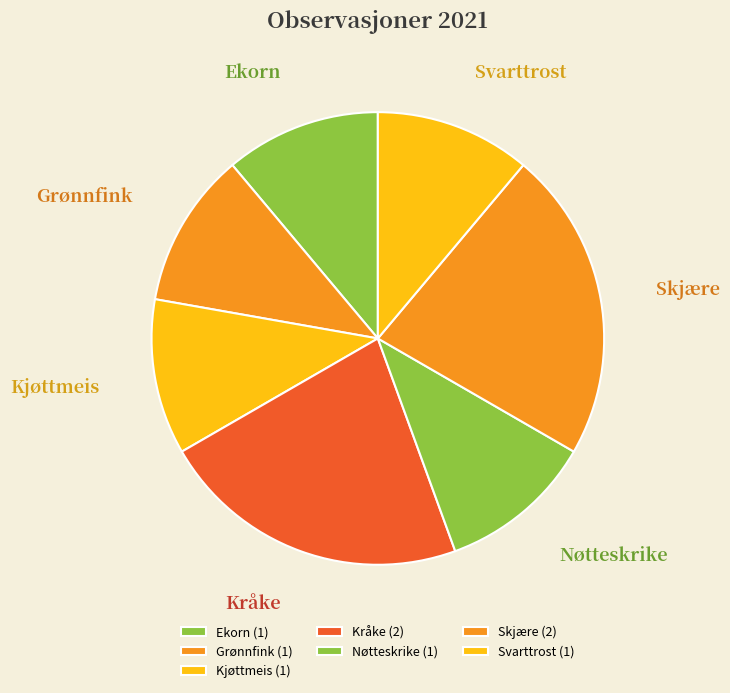

Is there any slice that represents more than half of the pie?

No